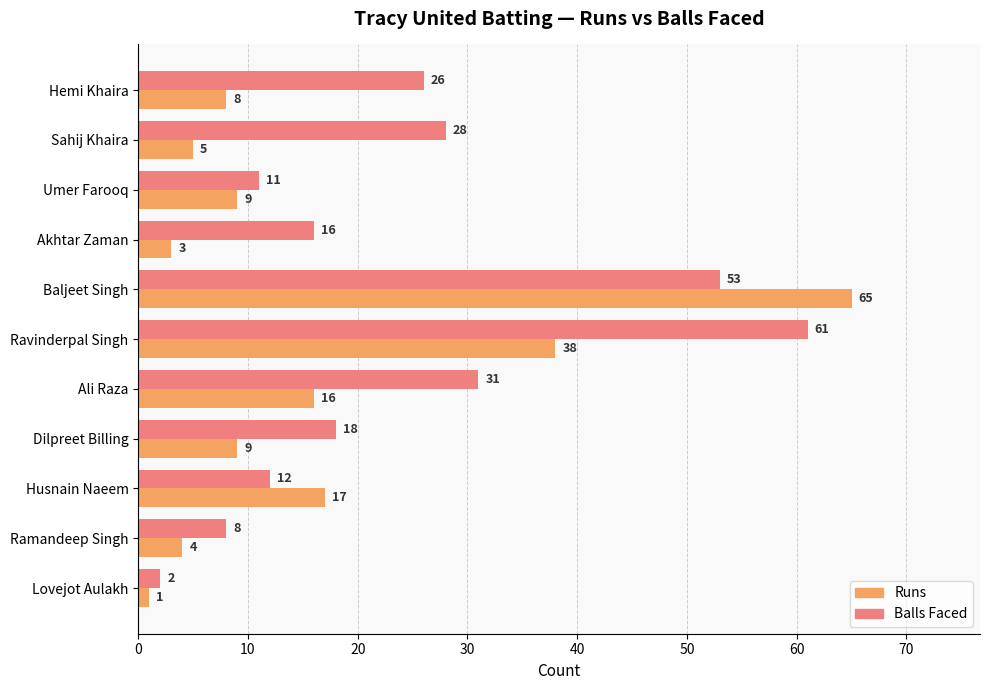

What is the greatest value displayed?

65